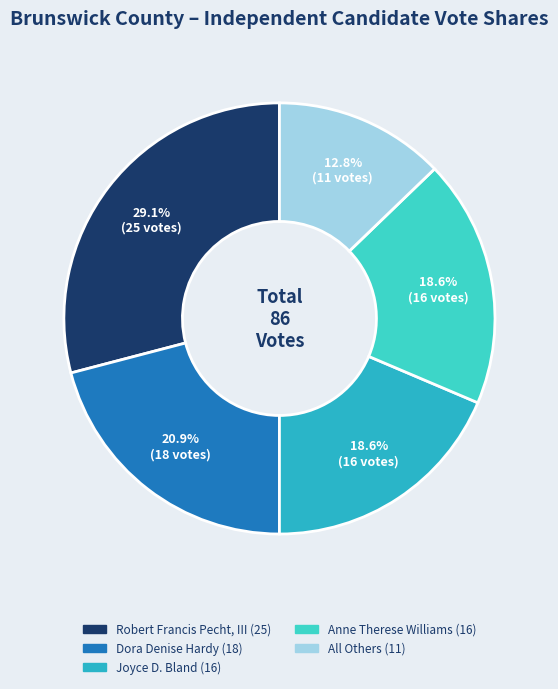

Does any single category account for the majority?

No